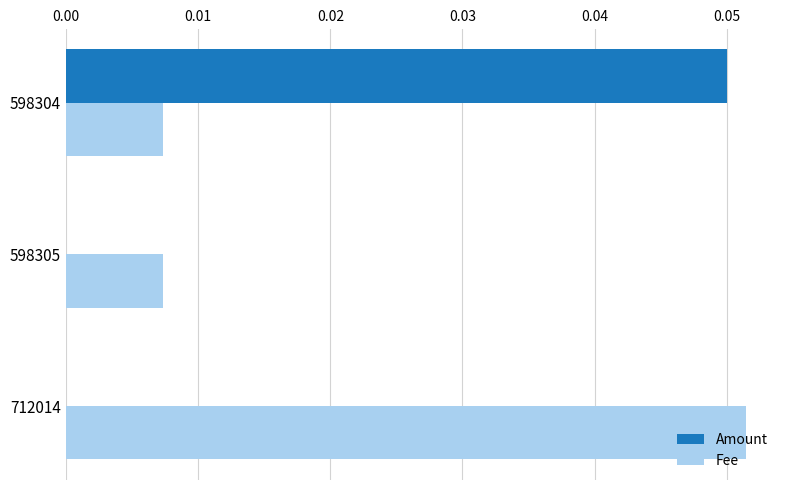

Which series has the largest total across all categories?

Fee